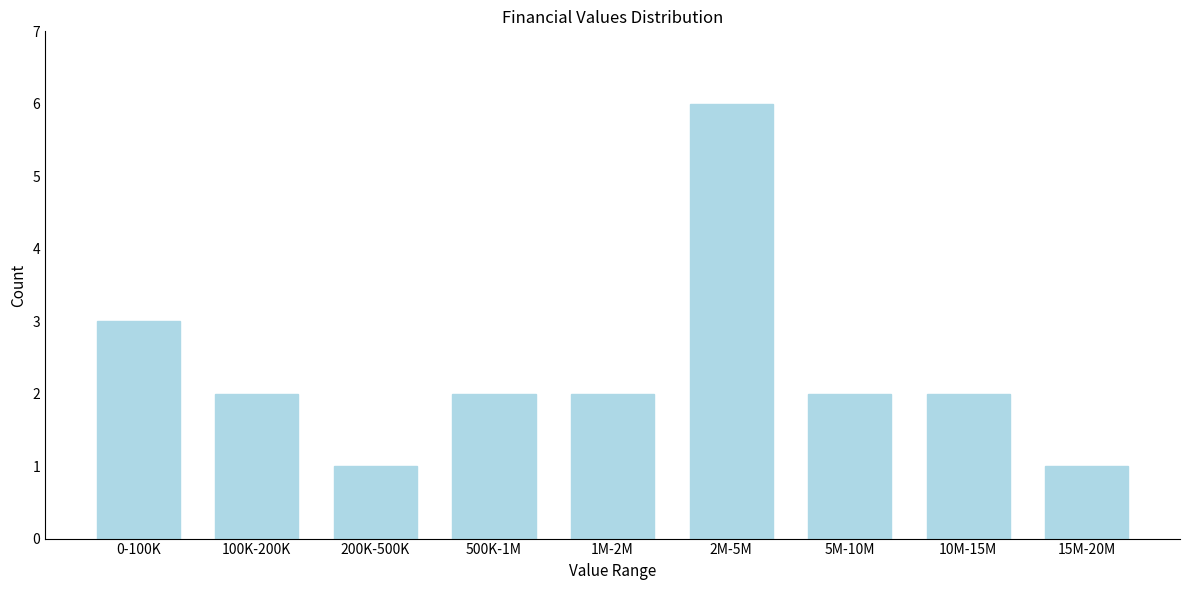

Reading left to right, what are all the values shown in this chart?

0-100K=3	100K-200K=2	200K-500K=1	500K-1M=2	1M-2M=2	2M-5M=6	5M-10M=2	10M-15M=2	15M-20M=1